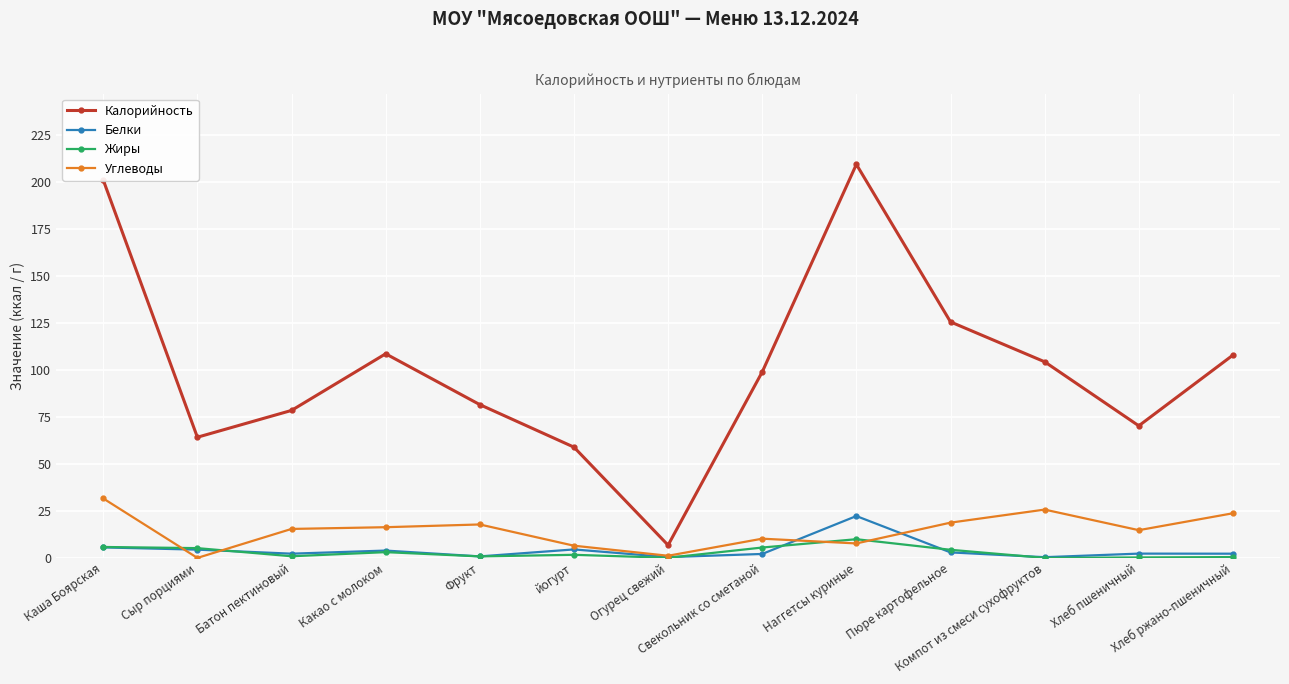

How many categories are shown in the chart?

13